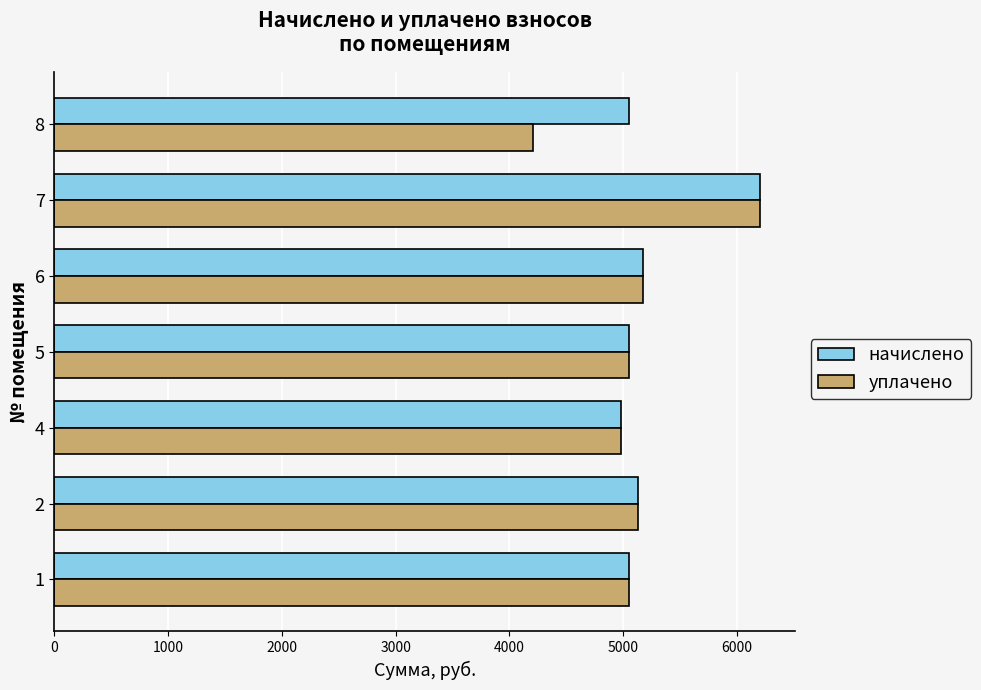

What is the maximum value shown in the chart?

6201.7